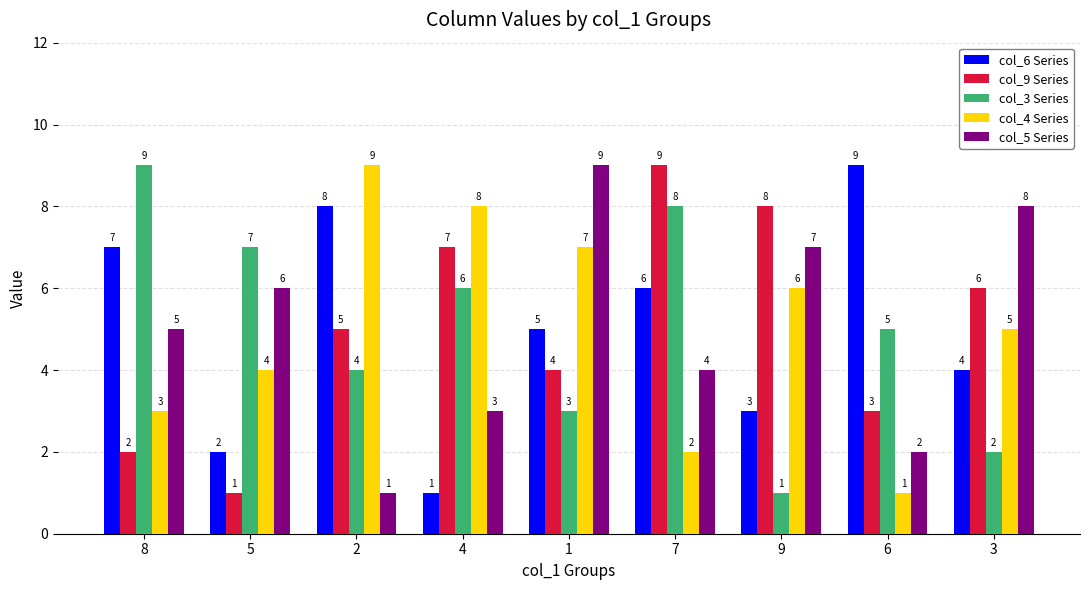

What is the label of the 4th bar from the left?

4